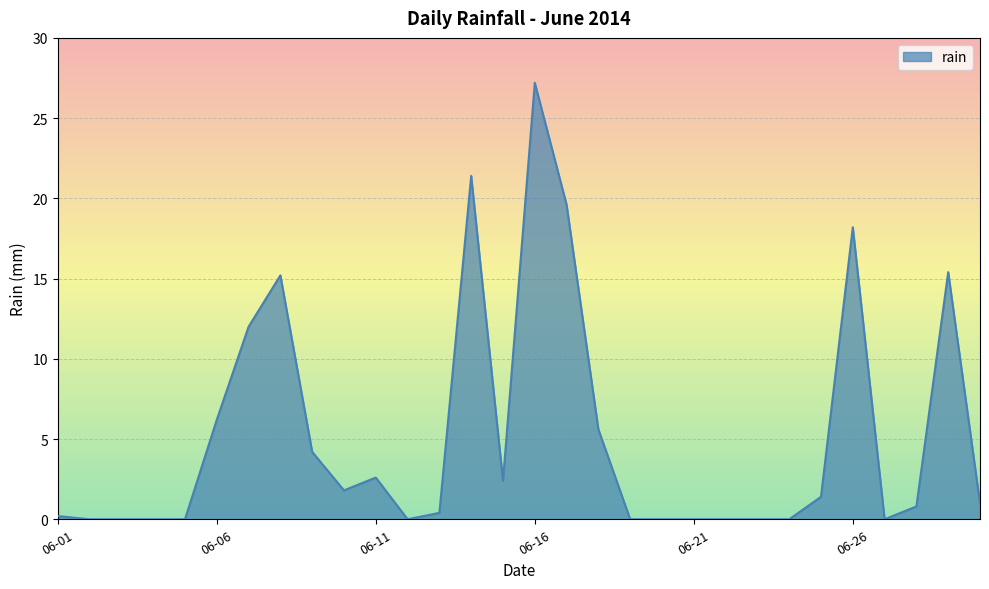

What is the greatest value displayed?

27.2